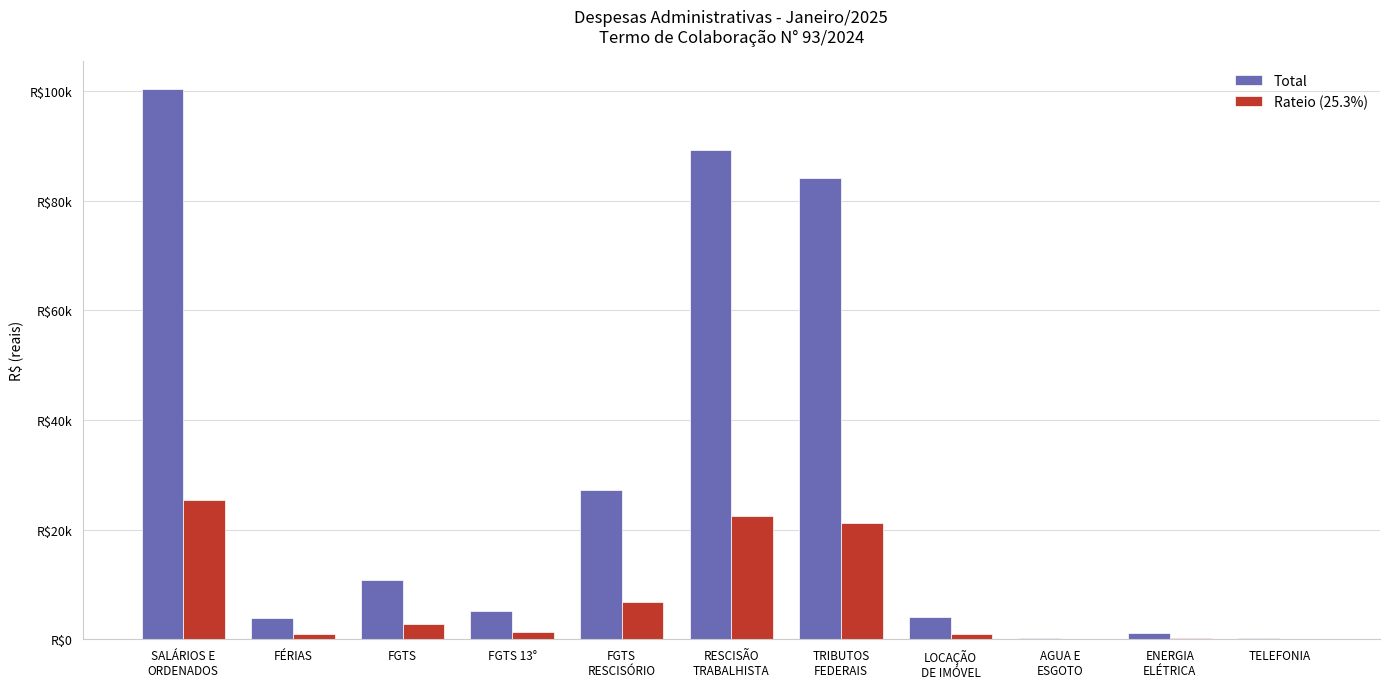

Which series has the largest total across all categories?

Total